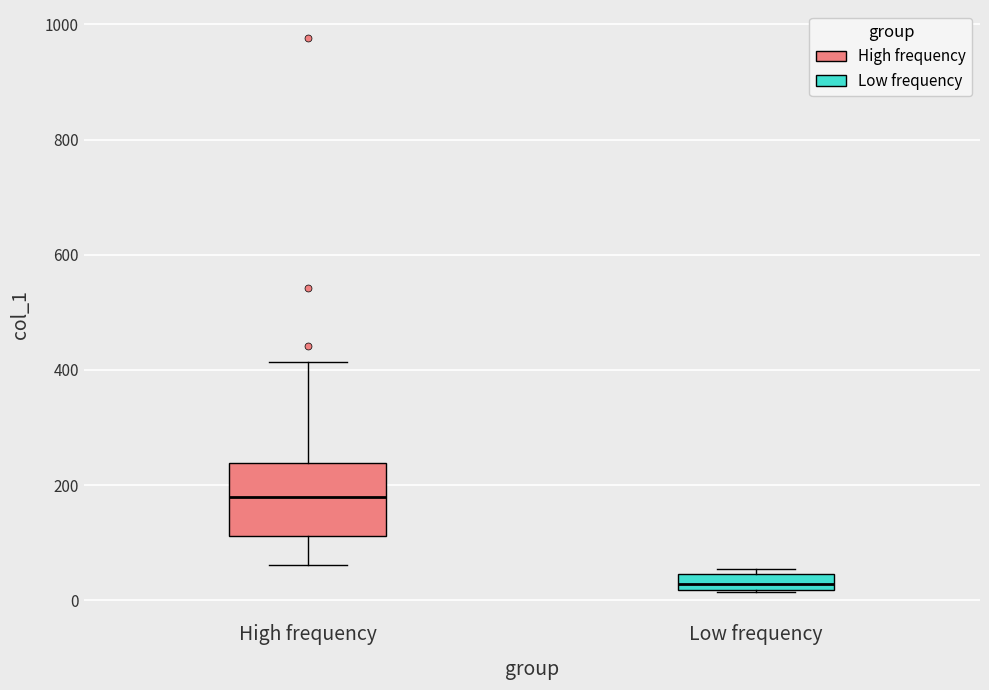

Which box is the tallest, from its lower edge to its upper edge?

High frequency